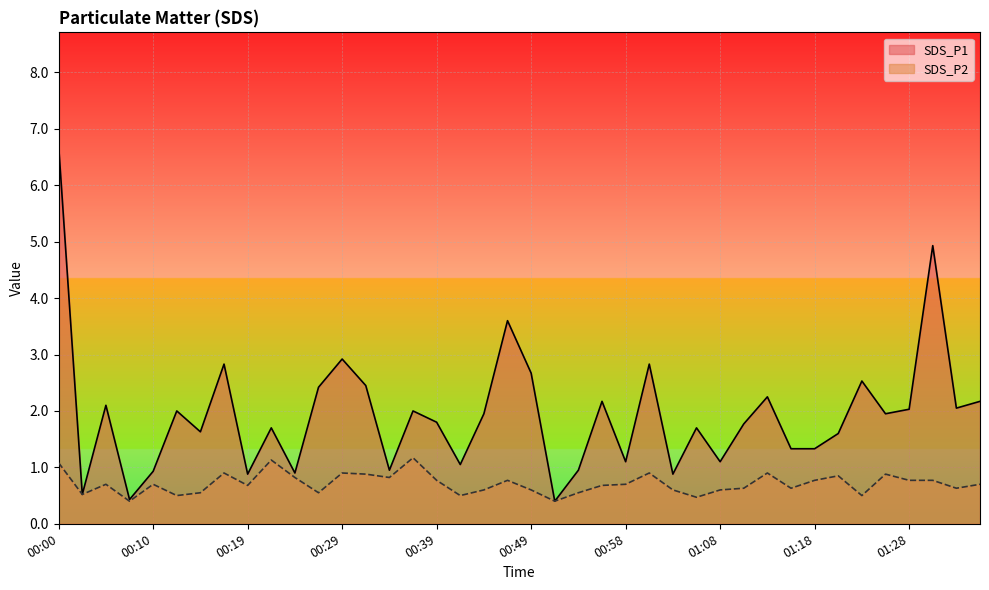

List the series in order of their peak value, lowest first.

SDS_P2, SDS_P1